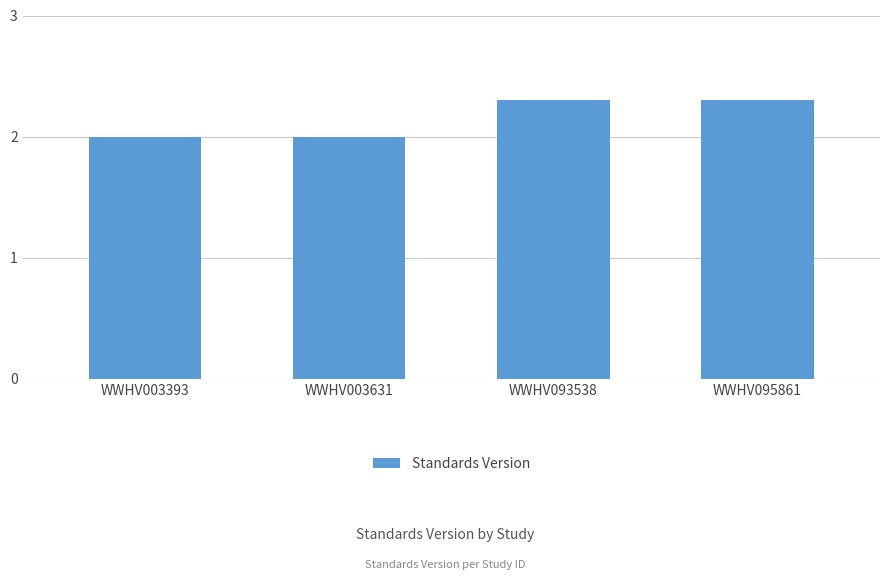

What is the minimum value shown in the chart?

2.0